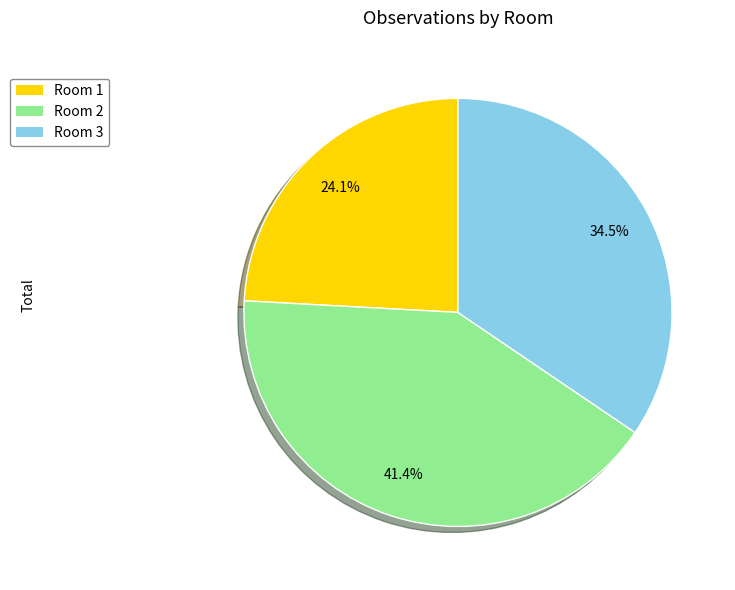

Does any single category account for the majority?

No